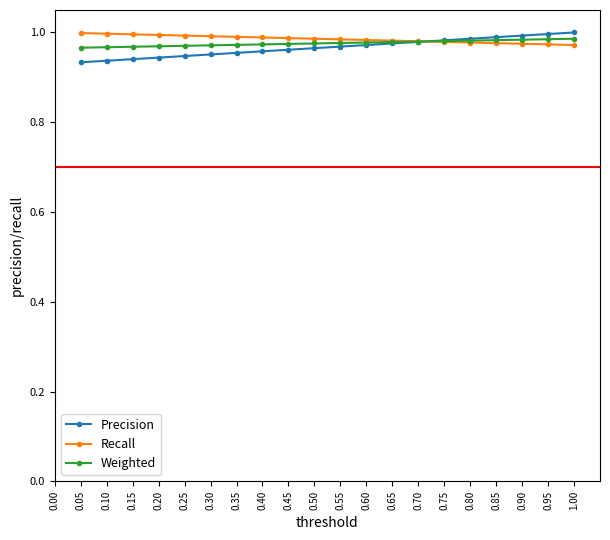

True or false: Recall has a value of 1.5 at 0.05.

False